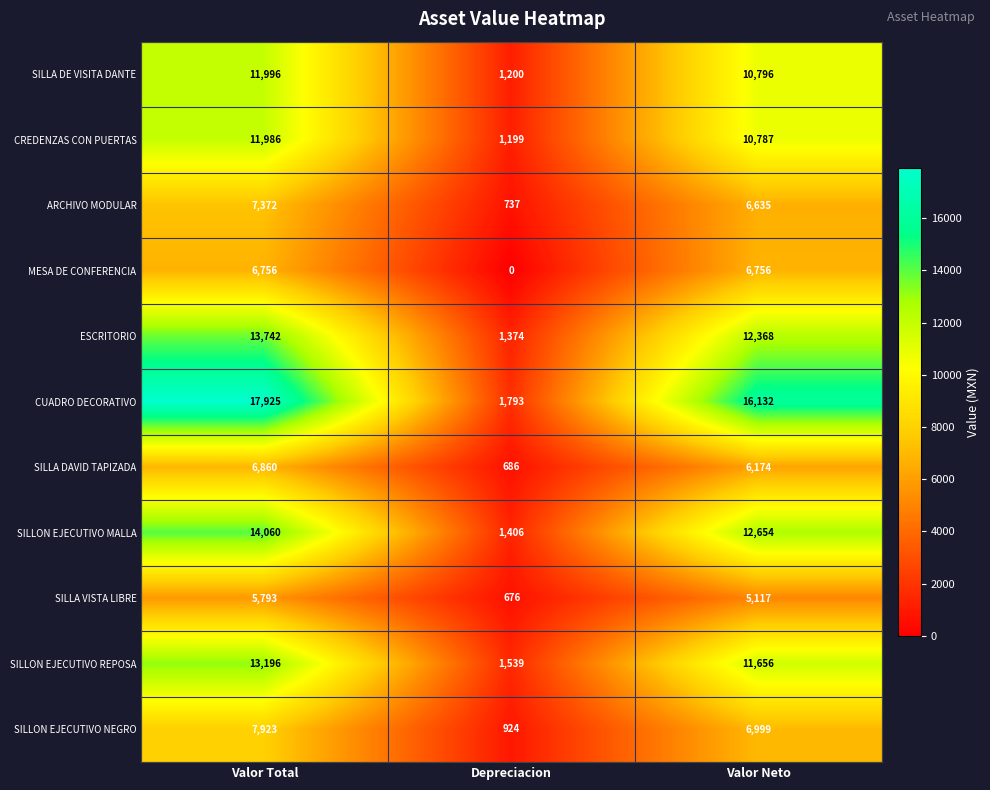

What is the greatest value displayed?

17925